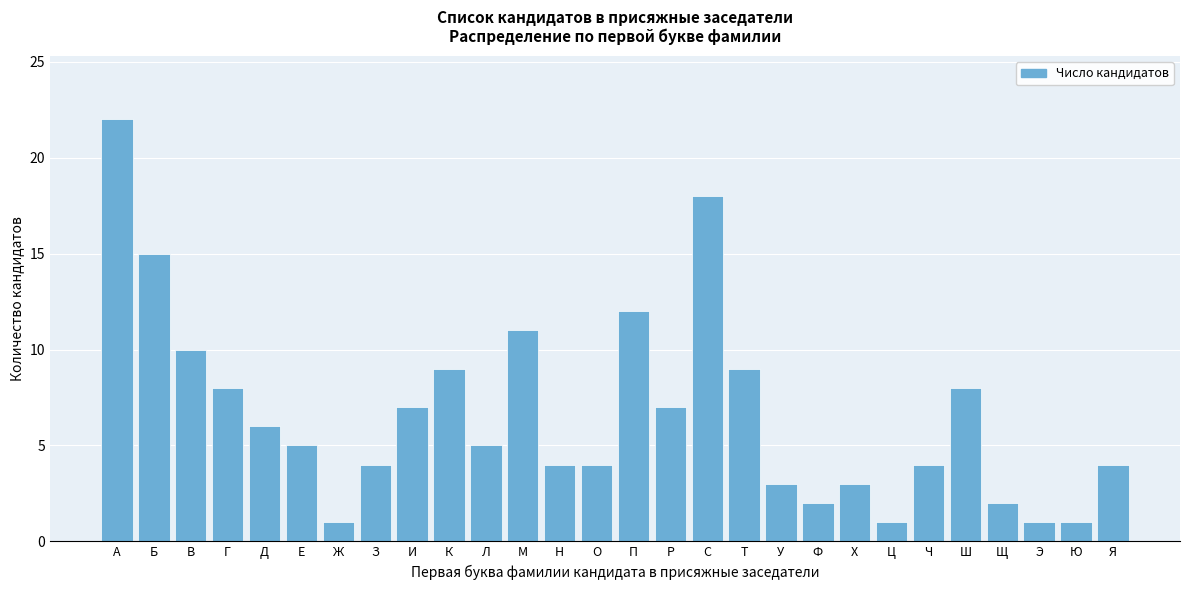

Reading left to right, transcribe all the data shown in this chart.

22	15	10	8	6	5	1	4	7	9	5	11	4	4	12	7	18	9	3	2	3	1	4	8	2	1	1	4